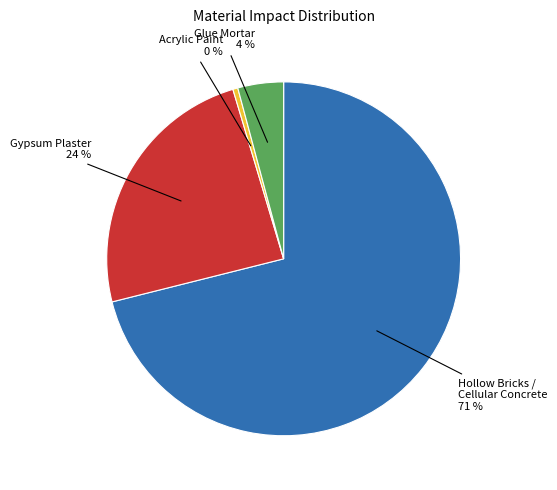

Does any single category account for the majority?

Yes